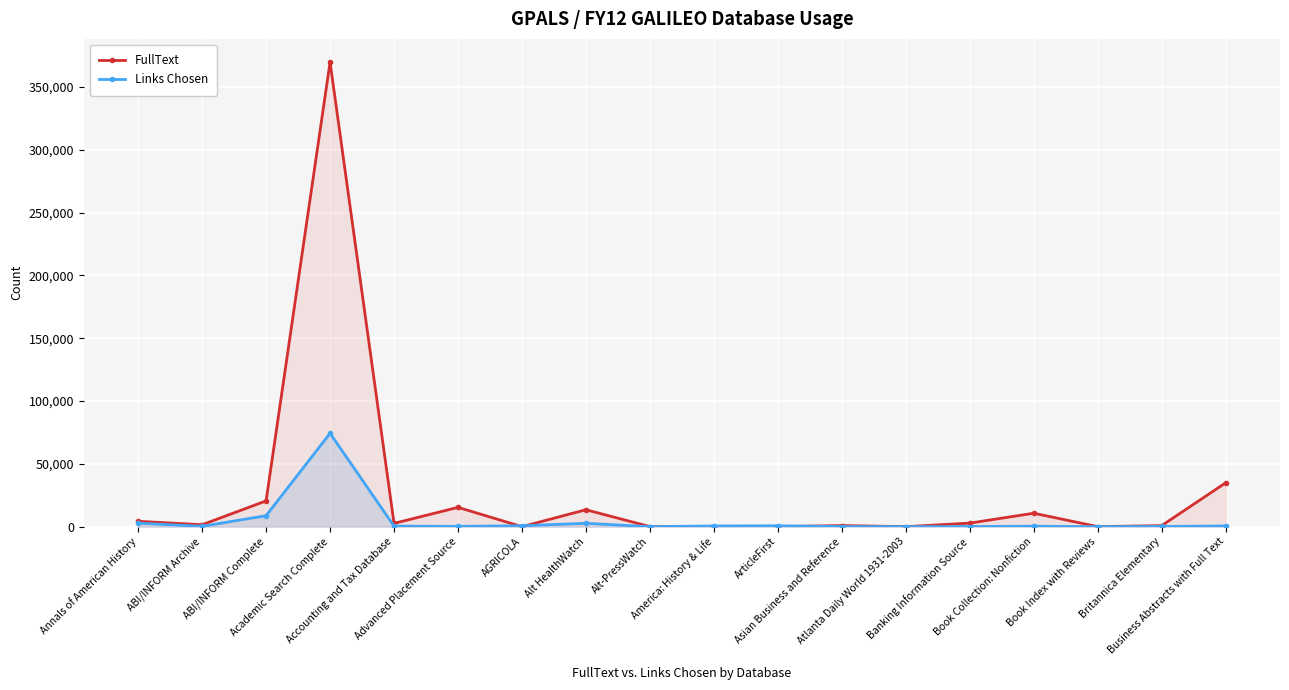

True or false: FullText and Links Chosen cross at least once.

True